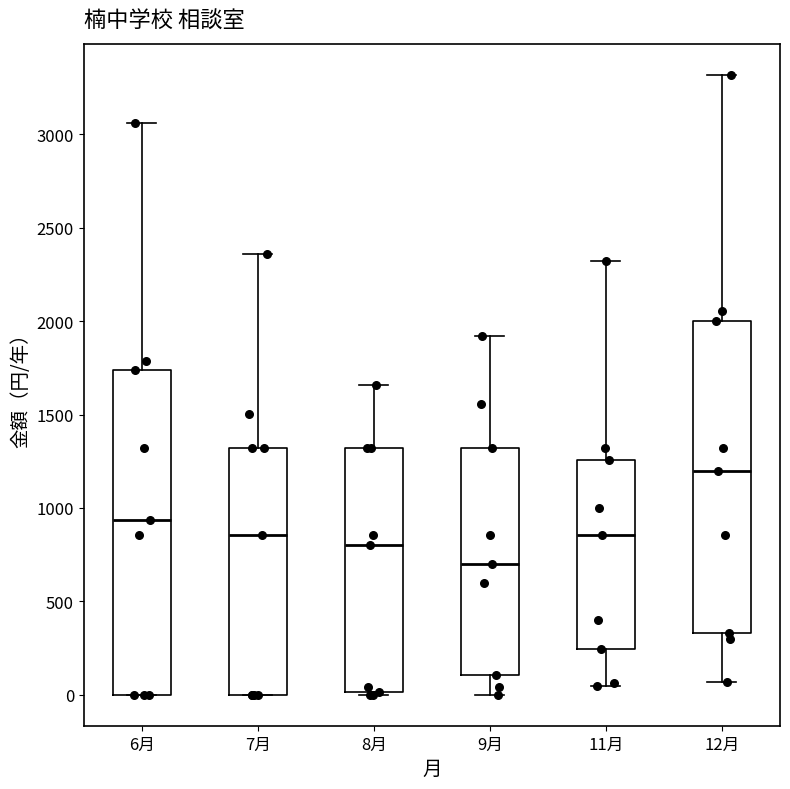

Reading left to right, transcribe this box plot: for each box, give where its median line is, the range the box spans, and where its two whiskers end, as read against the y-axis. The values are not printed on the chart, so give them approximately, as read against the axis.

6月: median 950, box 0 to 1750, whiskers 0 to 3050
7月: median 850, box 0 to 1300, whiskers 0 to 2350
8月: median 800, box 0 to 1300, whiskers 0 to 1650
9月: median 700, box 100 to 1300, whiskers 0 to 1900
11月: median 850, box 250 to 1250, whiskers 50 to 2300
12月: median 1200, box 350 to 2000, whiskers 50 to 3300